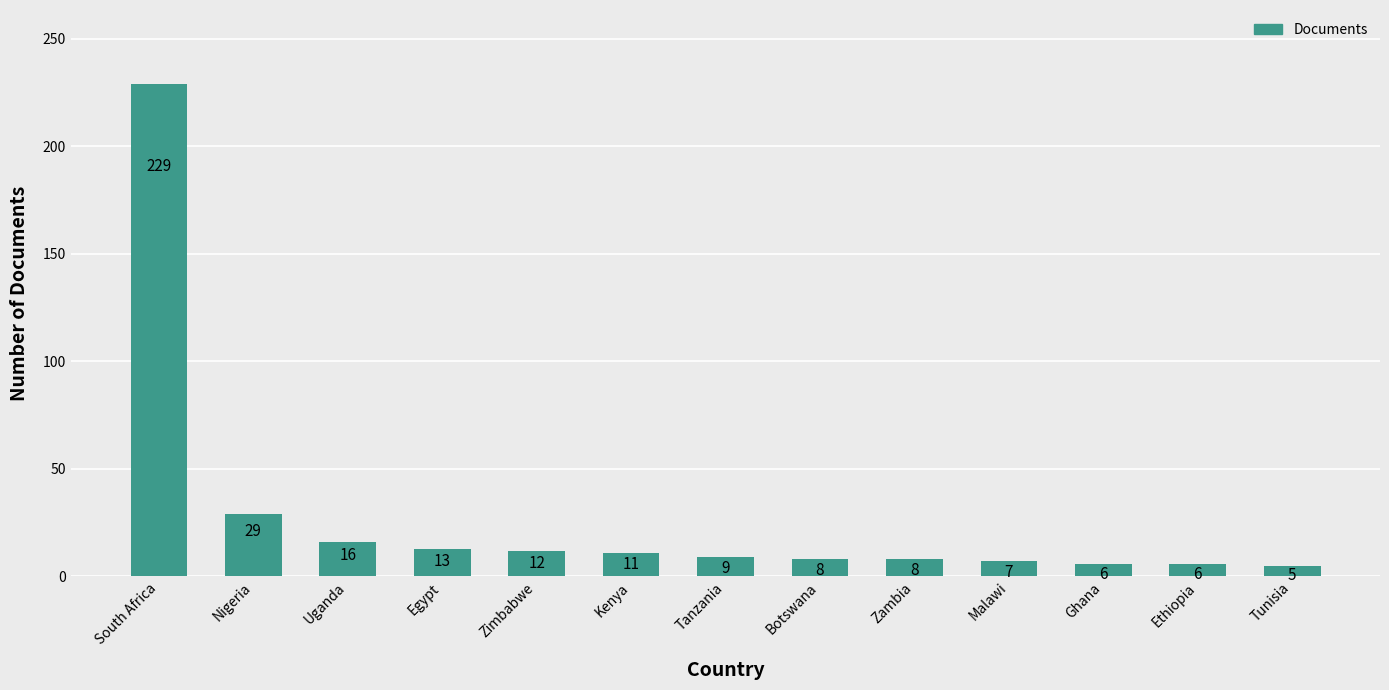

At which label does the data first exceed 9?

South Africa